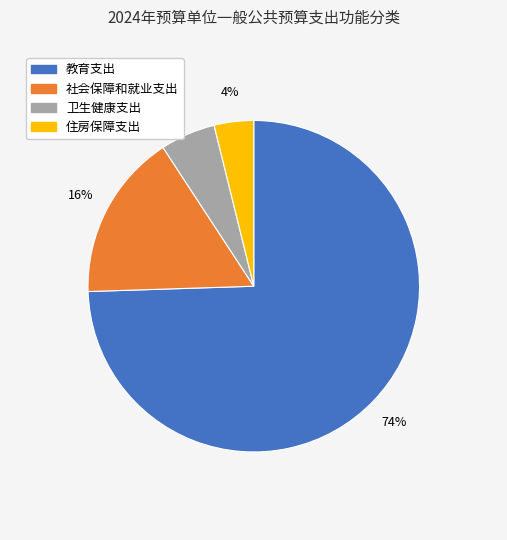

Rank the categories by value from highest to lowest.

教育支出, 社会保障和就业支出, 卫生健康支出, 住房保障支出